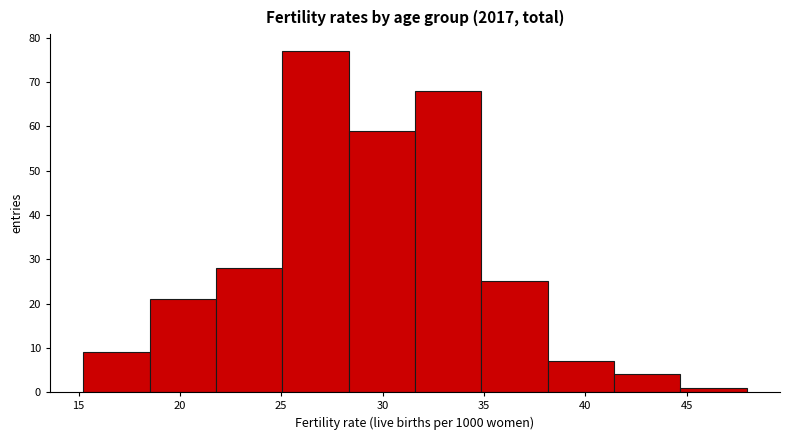

Reading left to right, transcribe this chart: for each bar, give the range it covers on the x-axis and its height. Neither the bar edges nor the heights are printed on the chart, so give them approximately, as read against the axes.

15.0 to 18.5: 9
18.5 to 22.0: 21
22.0 to 25.0: 28
25.0 to 28.5: 77
28.5 to 31.5: 59
31.5 to 35.0: 68
35.0 to 38.0: 25
38.0 to 41.5: 7
41.5 to 44.5: 4
44.5 to 48.0: 1